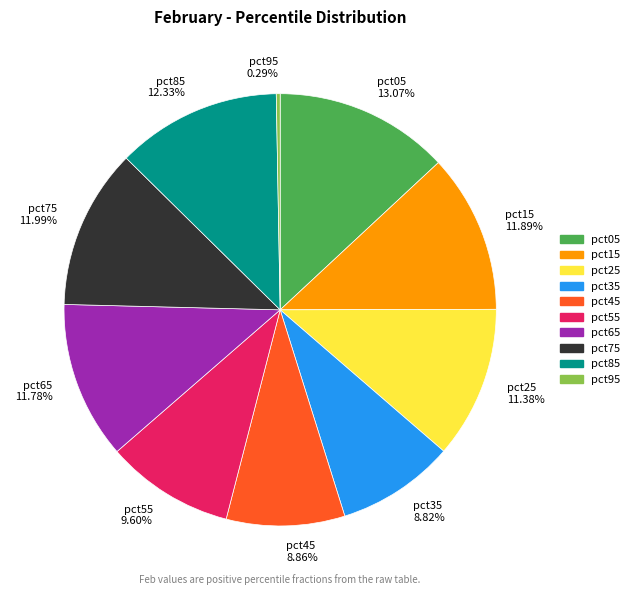

To the nearest percent, what is the combined percentage of pct55 and pct45?

18%